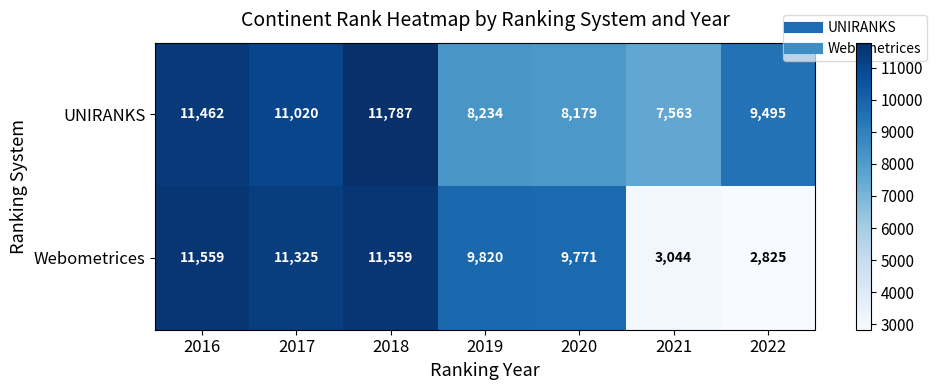

Which series has the largest total across all categories?

UNIRANKS